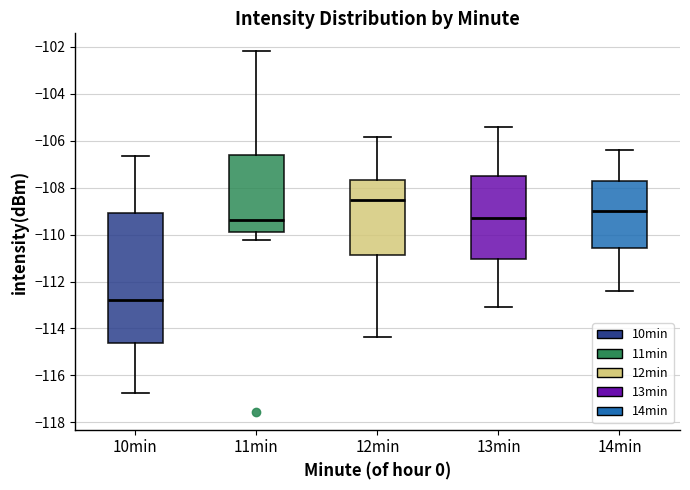

Which box's median line is the lowest?

10min